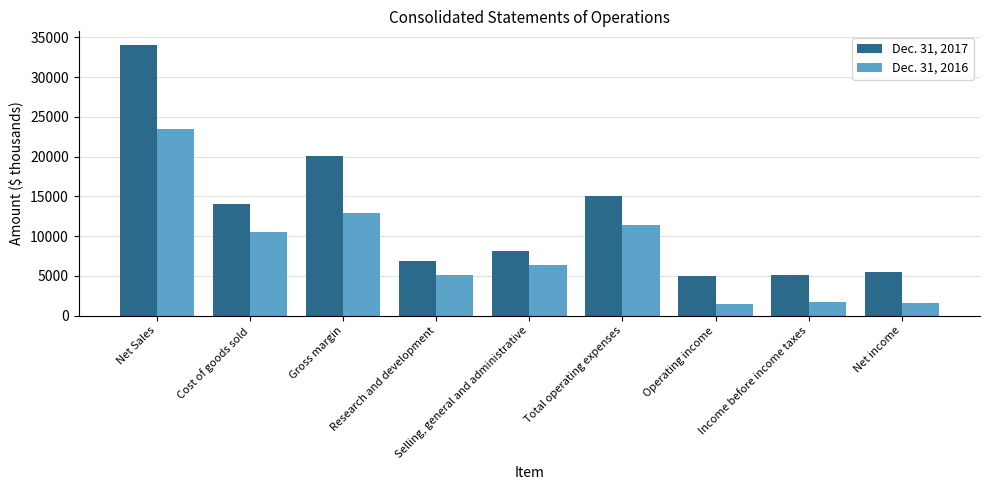

How many bars are there in each group?

2